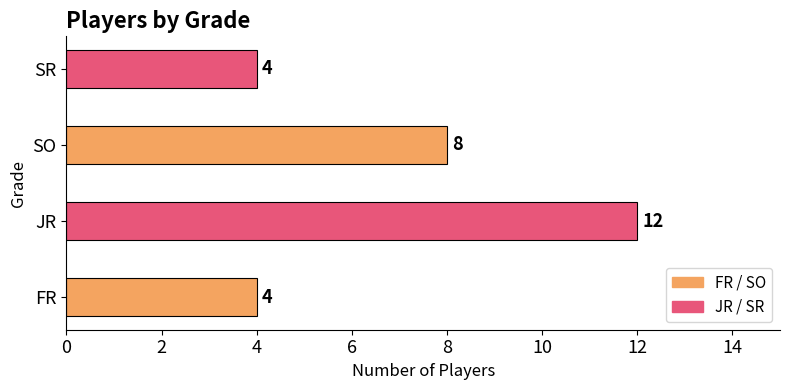

What is the sum of all values?

28